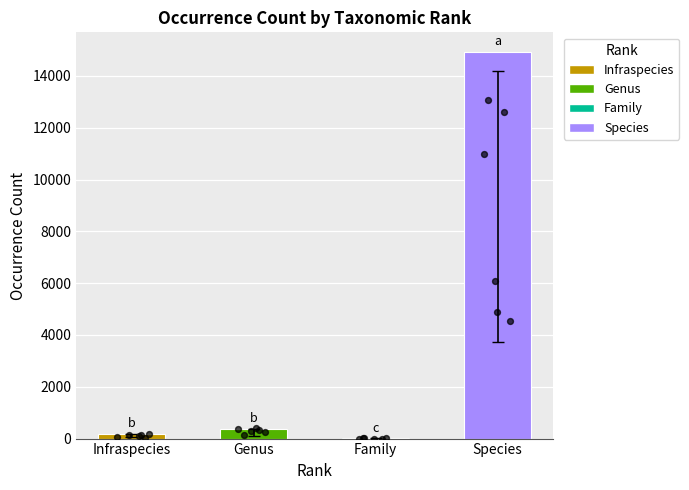

Between Species and Genus, which is larger?

Species